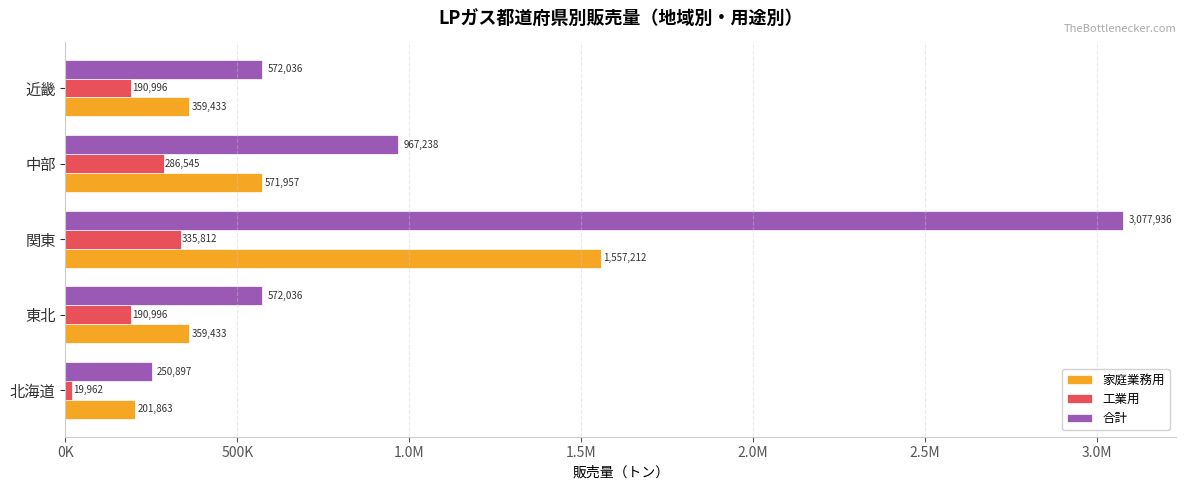

At how many categories does at least one series exceed 80407?

5